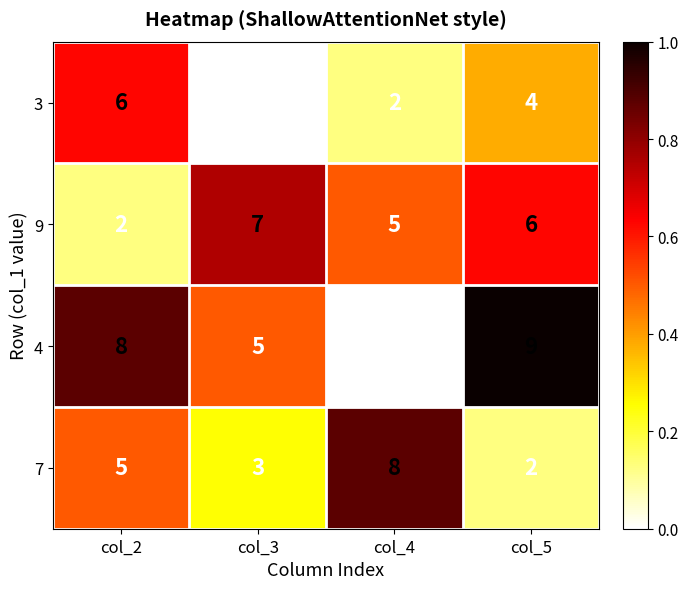

Count the 7 values in the range 3 to 8.

3